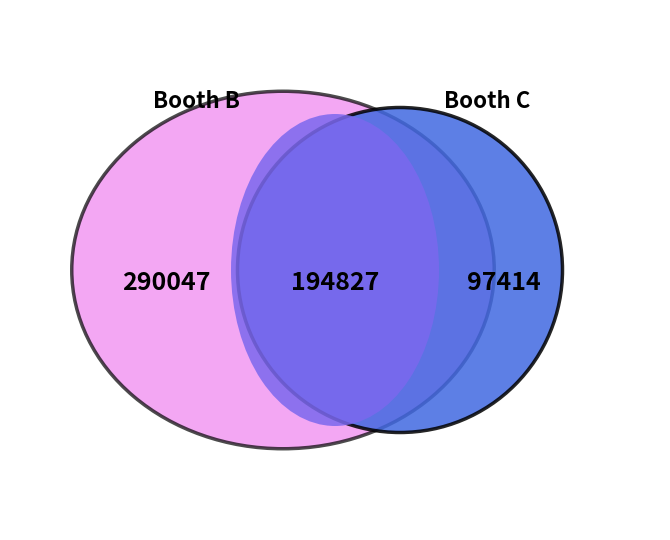

Does any single category account for the majority?

No